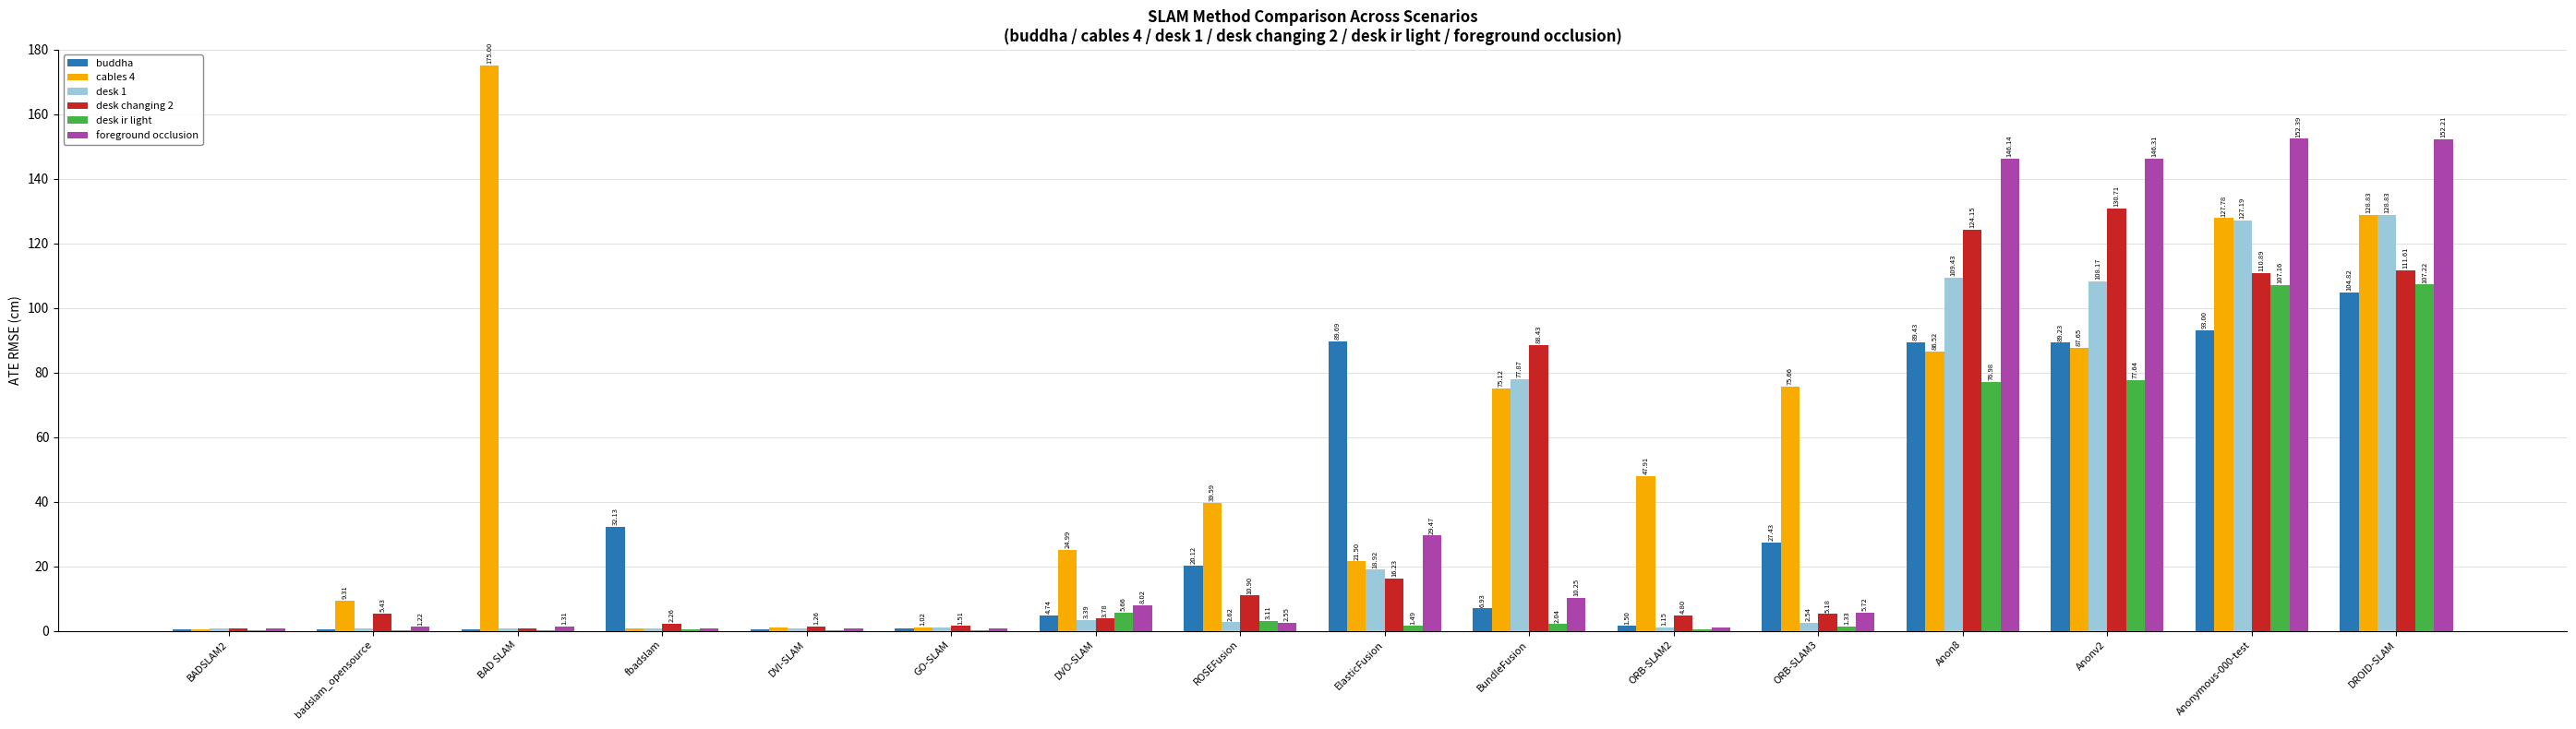

Which series changed the most between fbadslam and Anonymous-000-test?

foreground occlusion